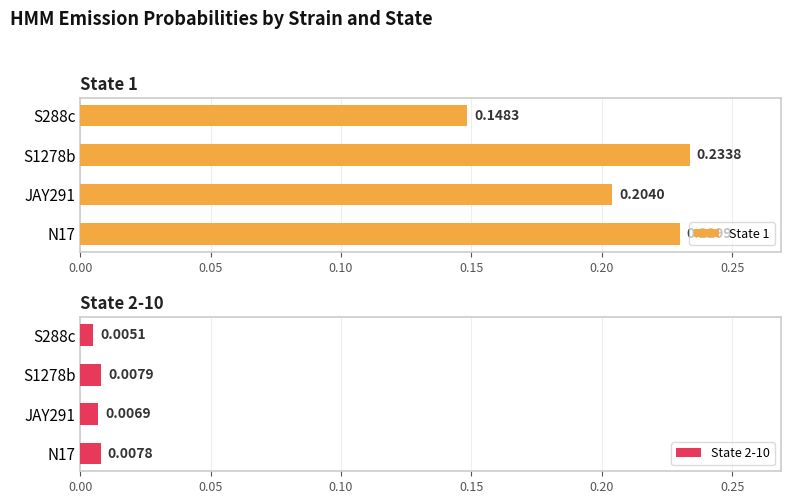

How many State 1 values are between 0 and 1?

4